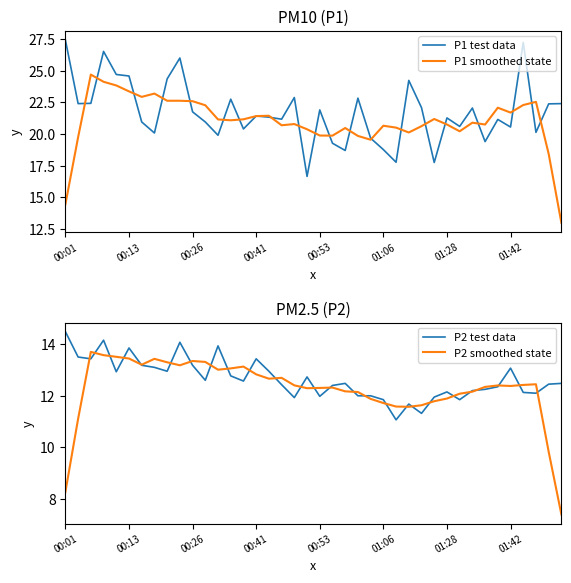

What is the label of the 24th point from the right?

16